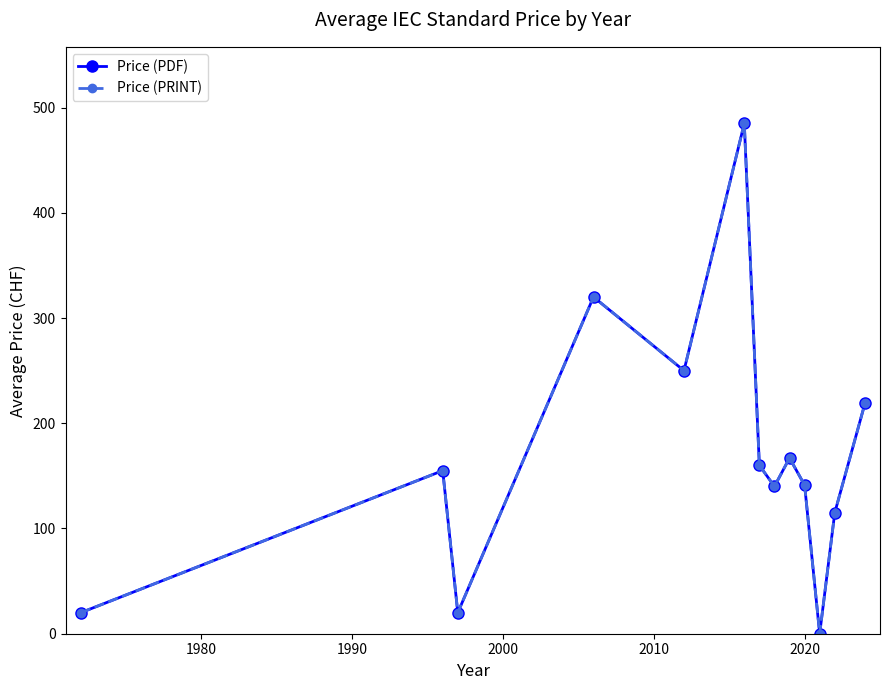

What is the difference between the second highest and second lowest values in the Price (PDF) series?

300.0